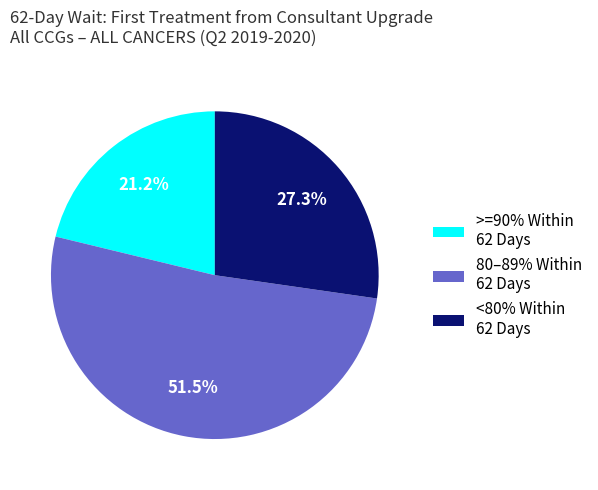

How much of the chart is everything except <80% Within 62 Days?

72.7%